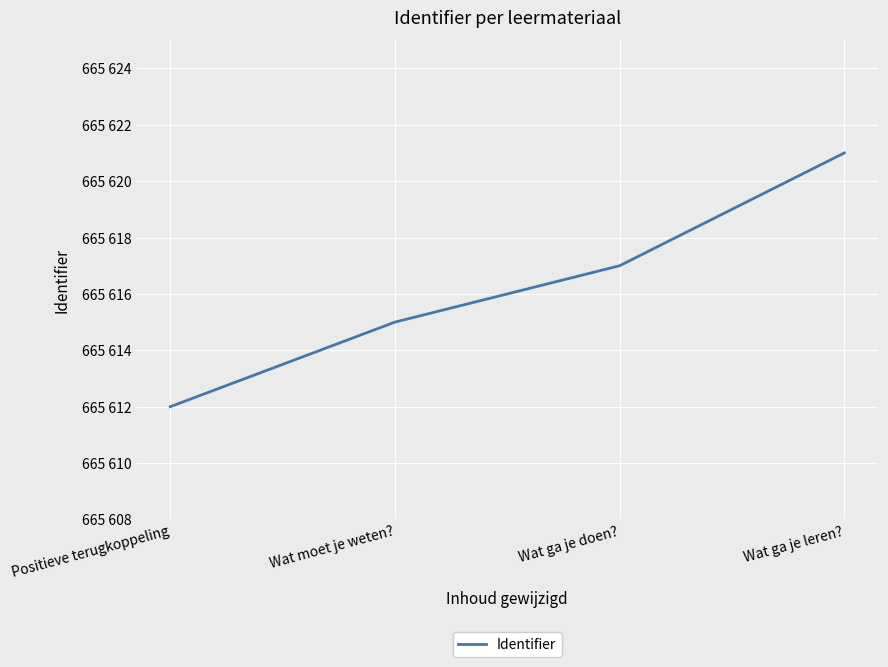

List the labels in order of value, largest first.

Wat ga je leren?, Wat ga je doen?, Wat moet je weten?, Positieve terugkoppeling